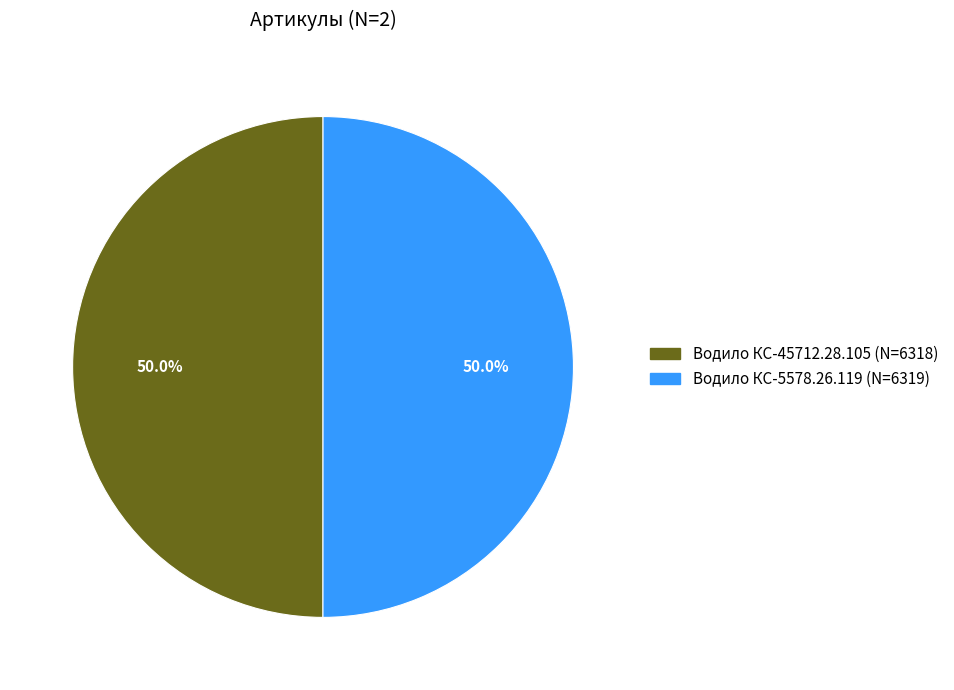

What percentage do Водило КС-5578.26.119 and Водило КС-45712.28.105 together represent?

100.0%